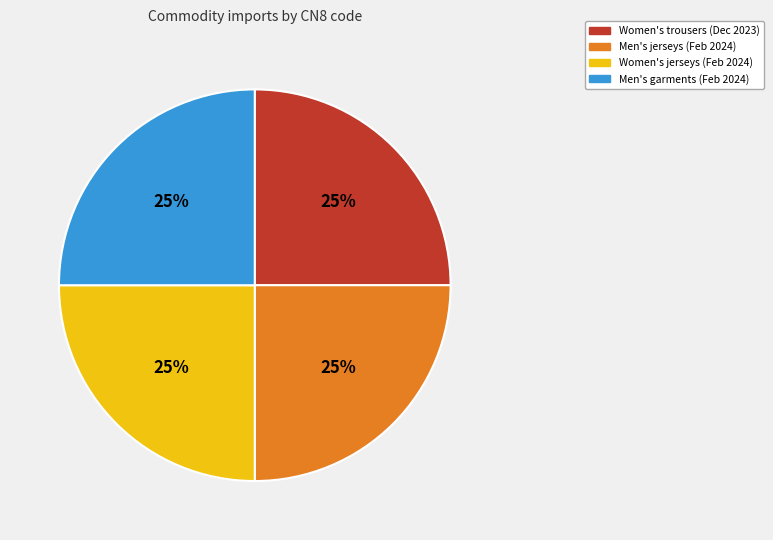

Count the number of slices in the pie.

4